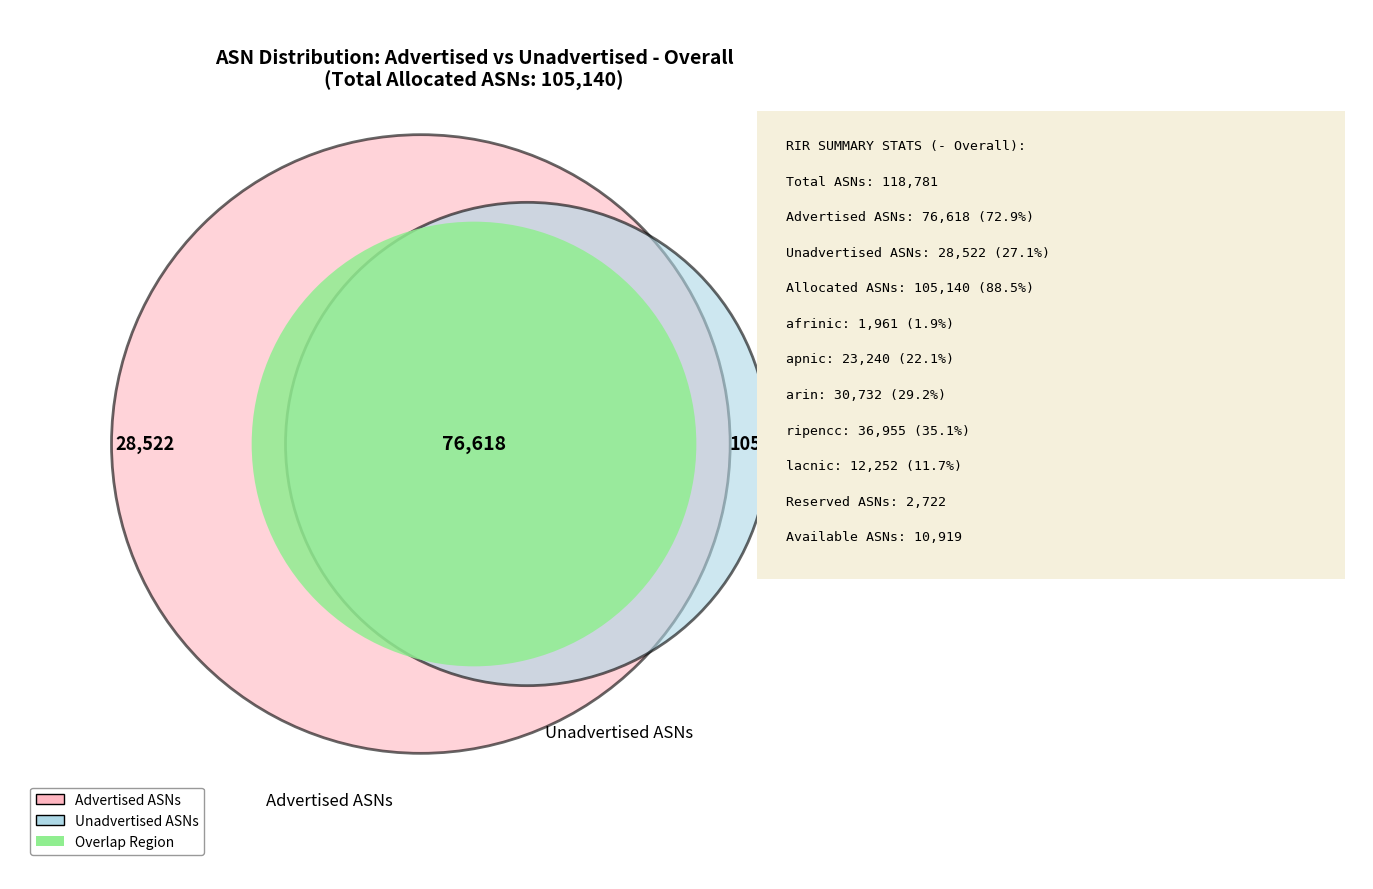

Does any single category account for the majority?

No